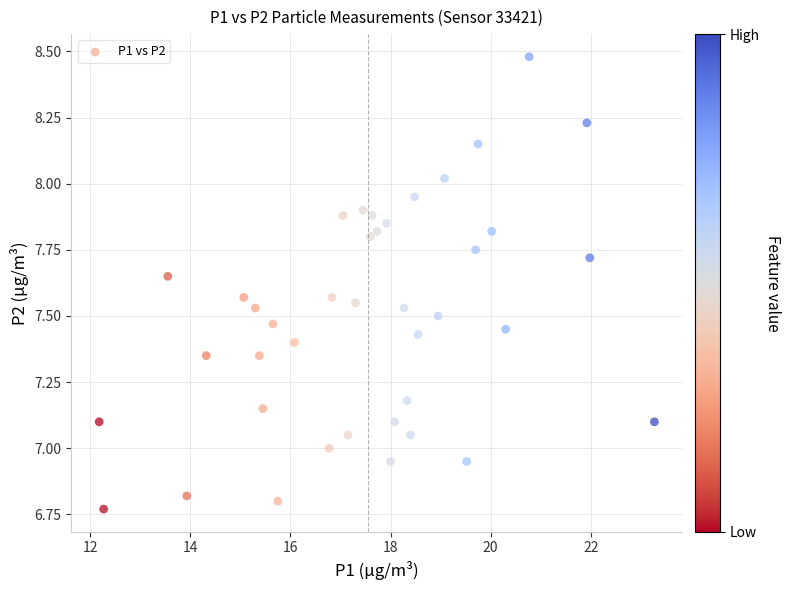

What is the range of X values (max minus min)?

11.1